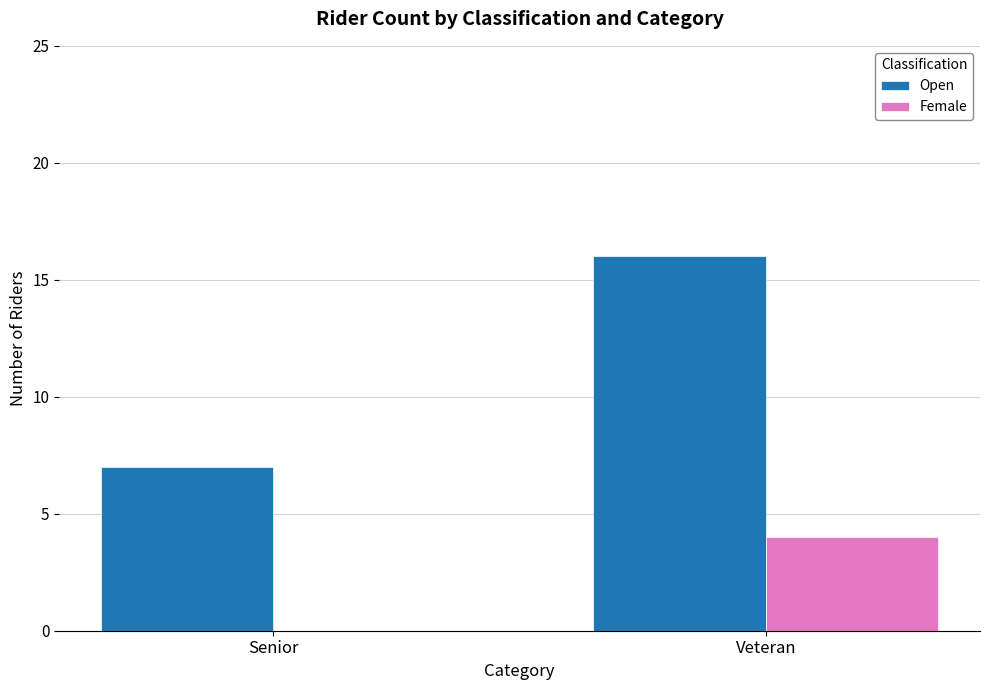

What is the spread (max minus min) of values at Senior?

7